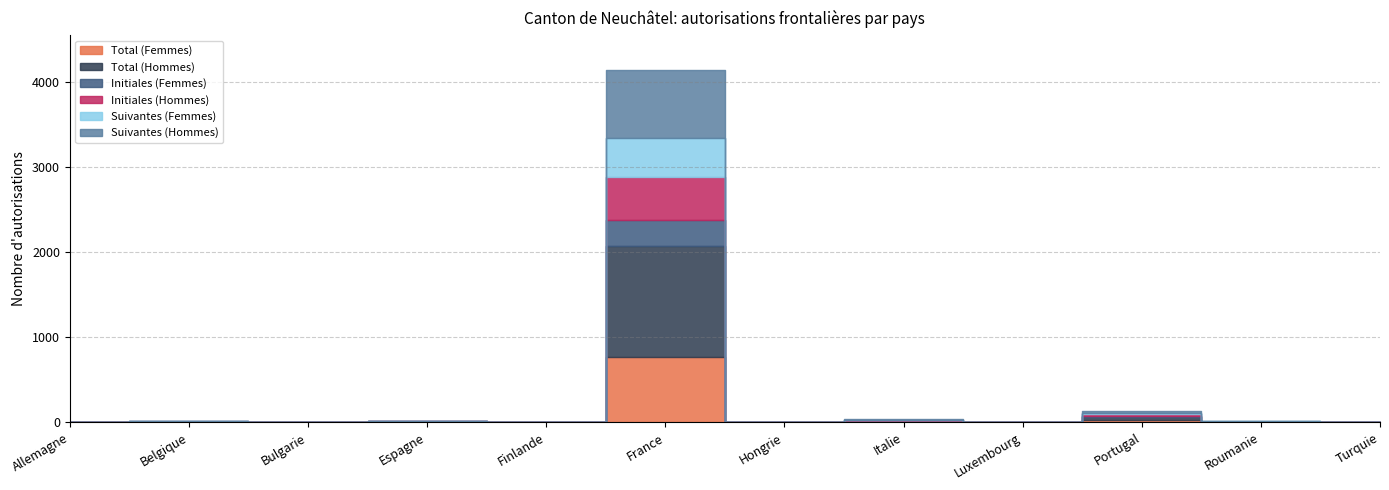

True or false: Suivantes (Hommes) has a value of 2 at Turquie.

False